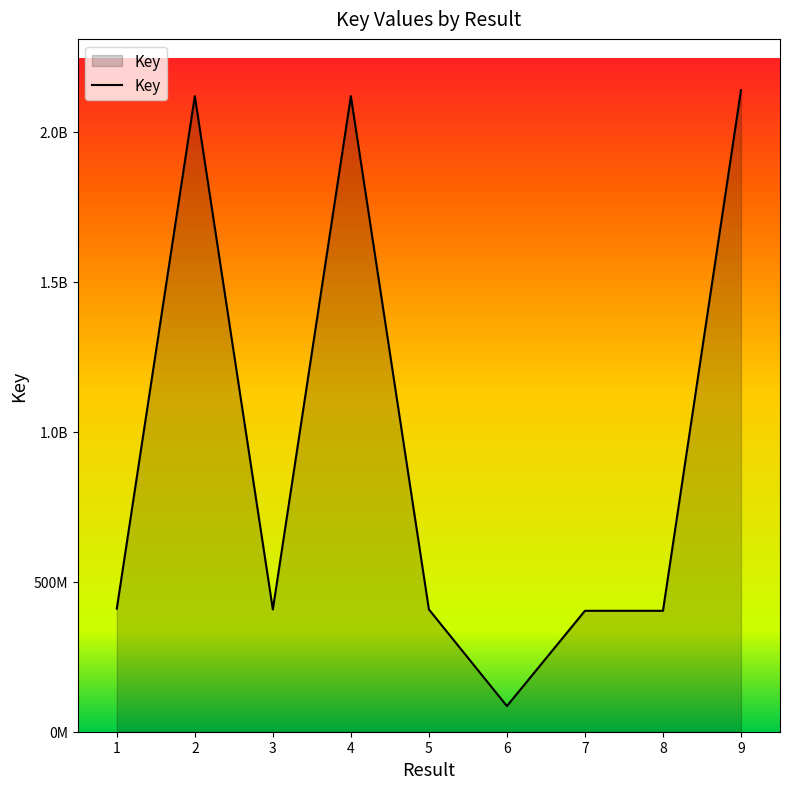

List the labels in order of value, smallest first.

6, 8, 7, 5, 3, 1, 2, 4, 9